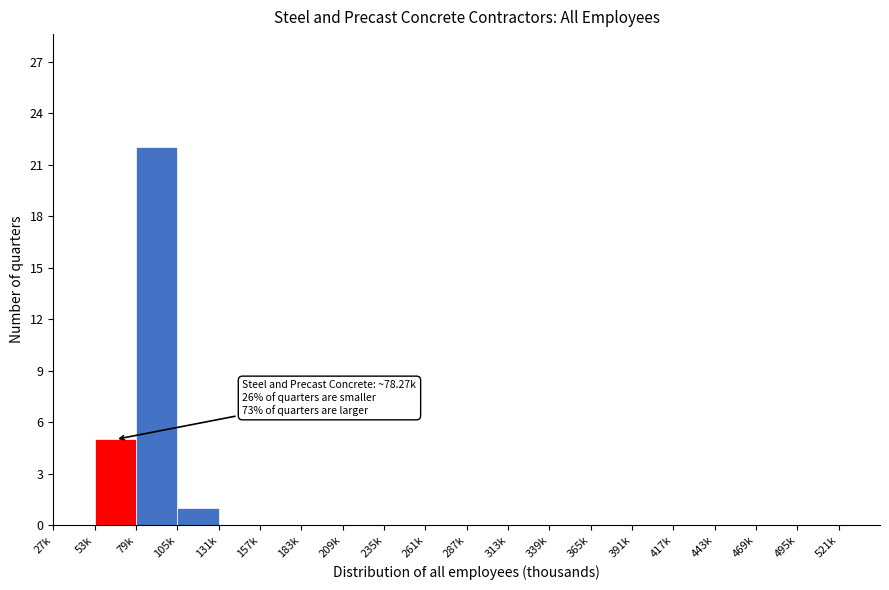

Reading right to left, extract all data points from this chart.

521k=0	495k=0	469k=0	443k=0	417k=0	391k=0	365k=0	339k=0	313k=0	287k=0	261k=0	235k=0	209k=0	183k=0	157k=0	131k=0	105k=1	79k=22	53k=5	27k=0